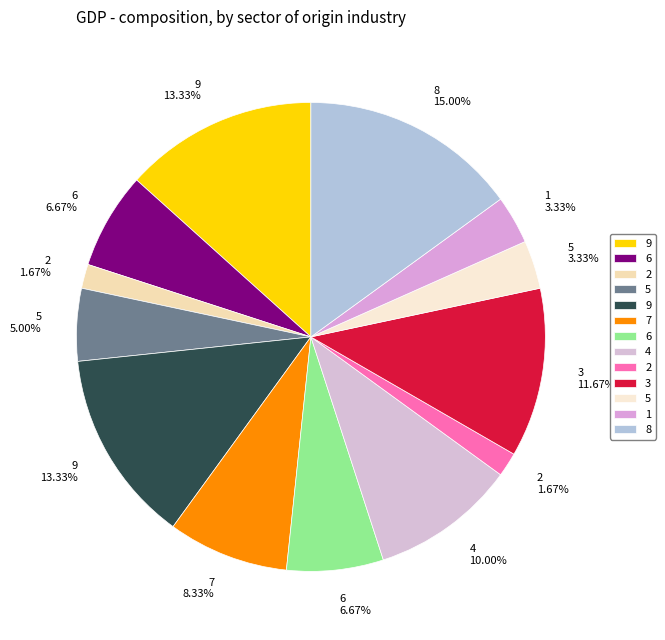

Count the number of slices in the pie.

13